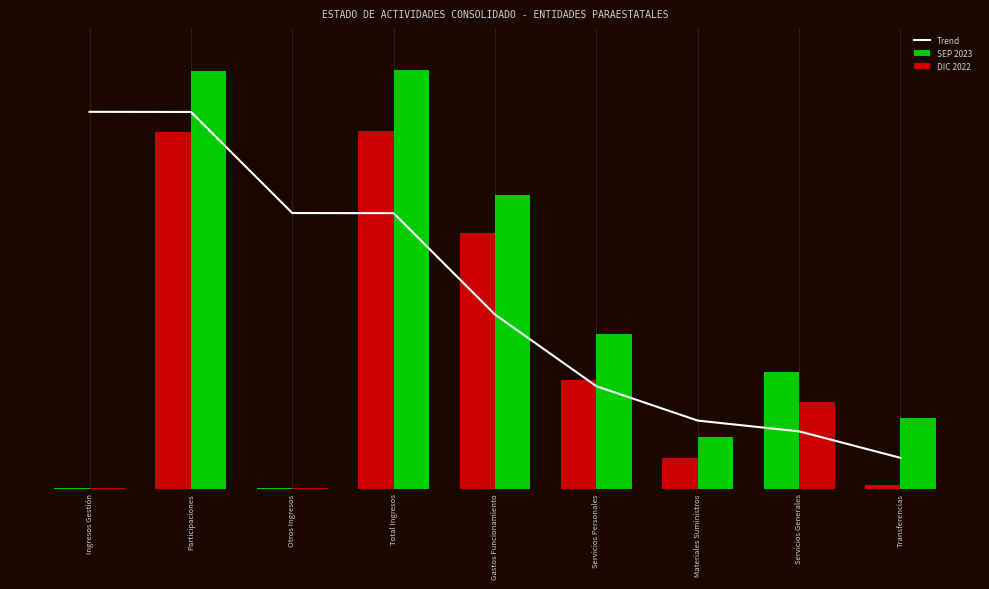

What is the average value of the SEP 2023 series?

0.3